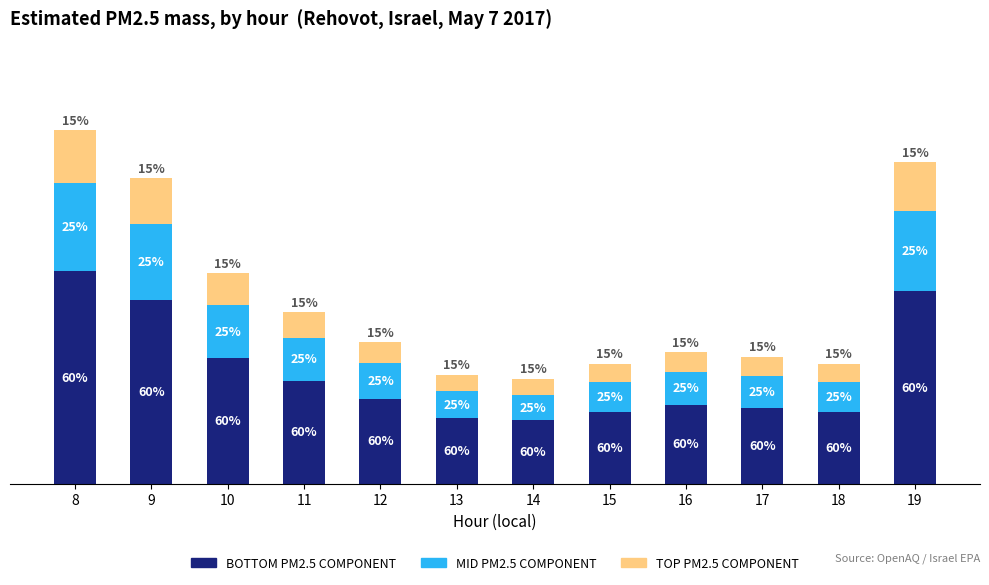

What are all the series names shown in the legend?

BOTTOM PM2.5 COMPONENT, MID PM2.5 COMPONENT, TOP PM2.5 COMPONENT